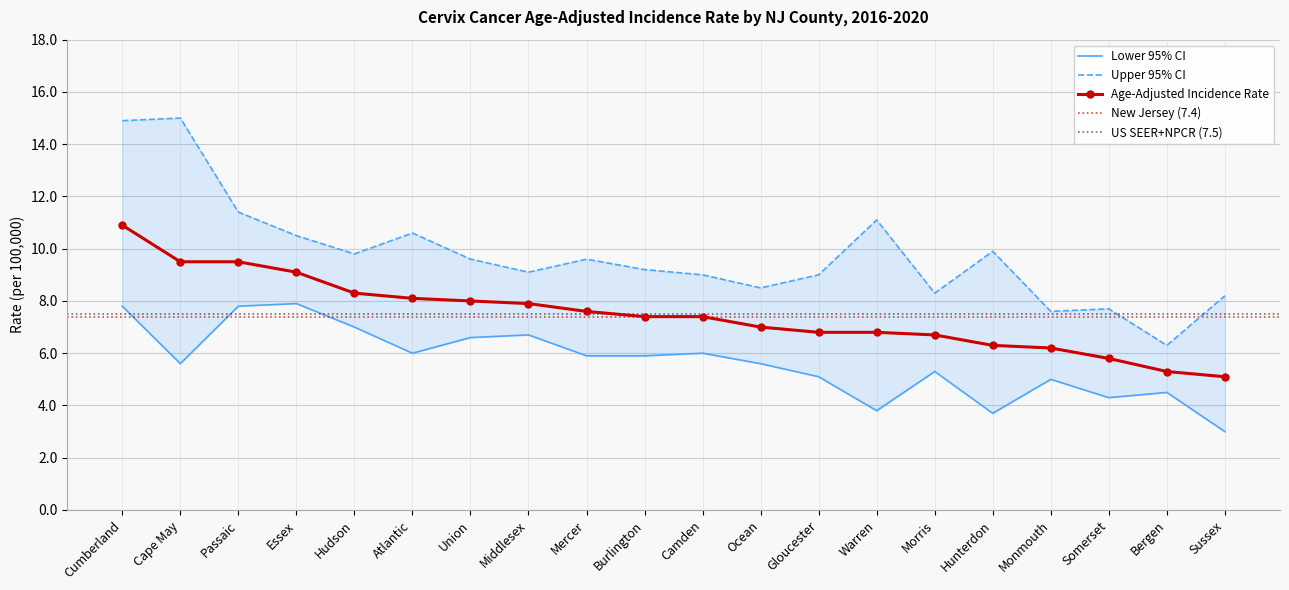

How many interior local valleys does the Upper 95% CI series have?

6